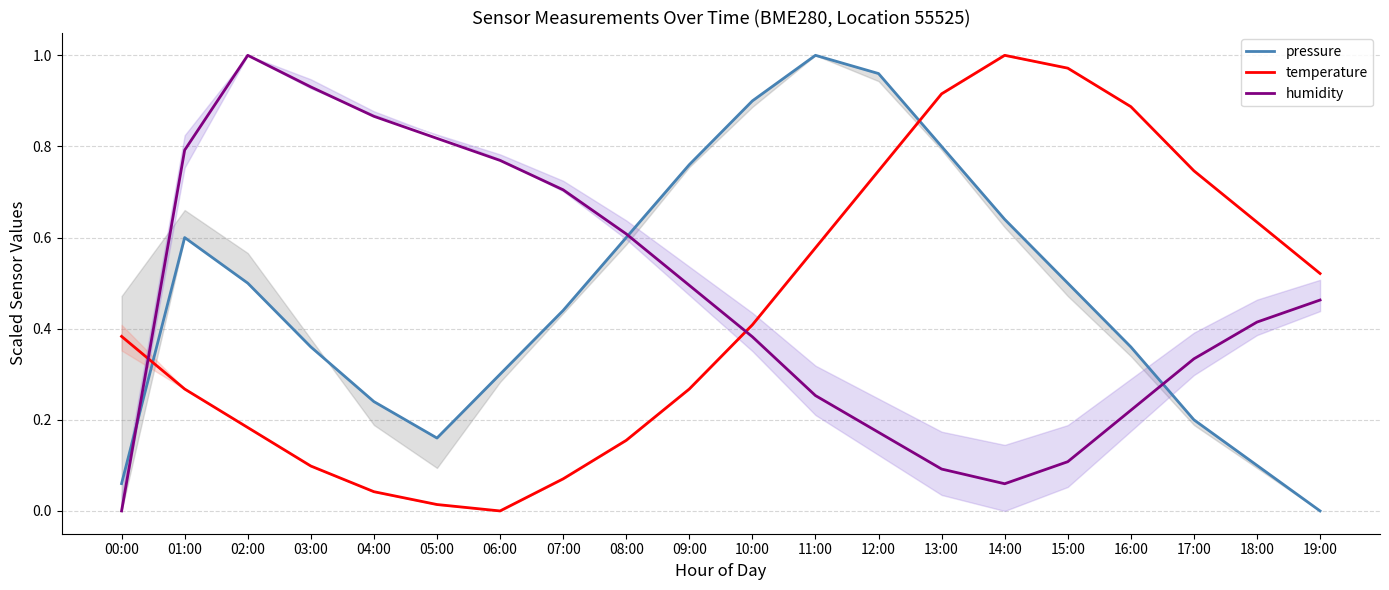

What is the sum of all temperature values?

8.9